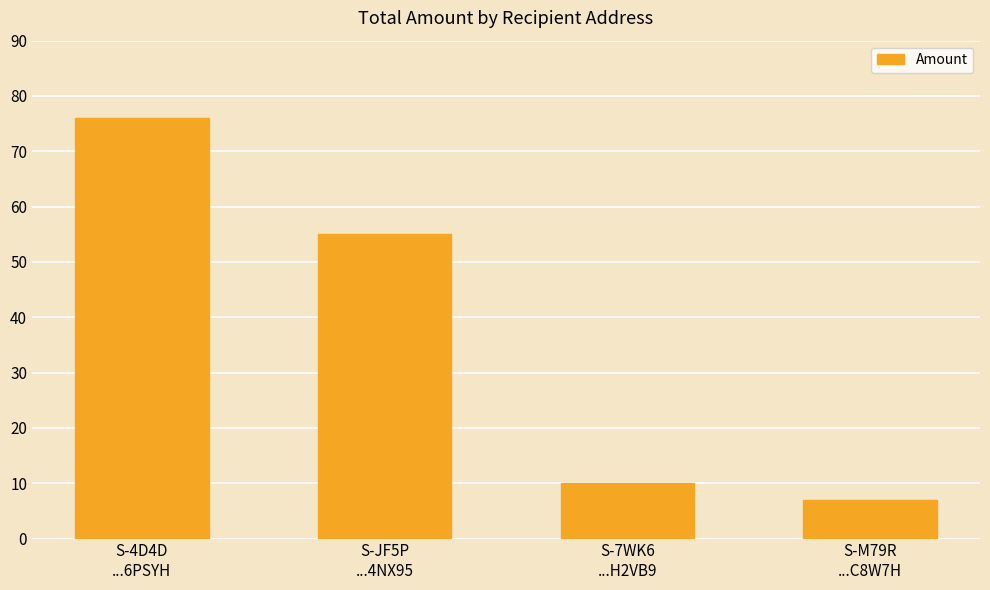

What is the sum of all values?

148